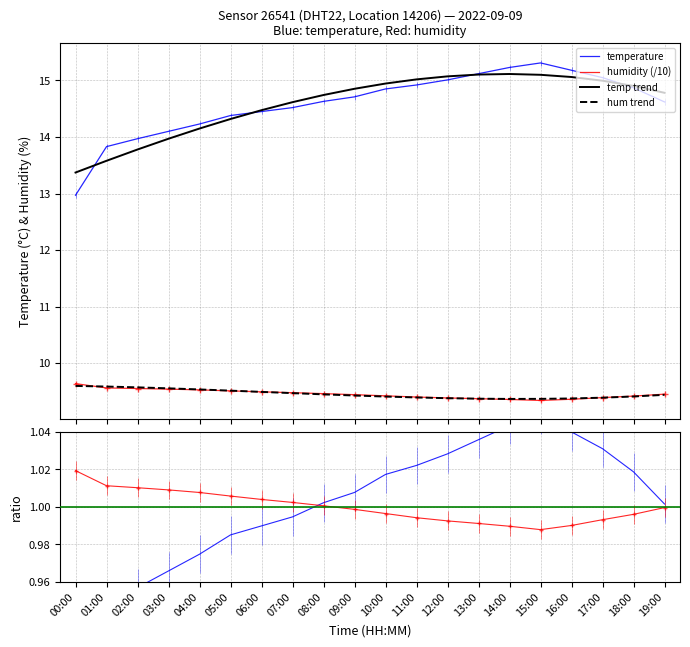

The value of temperature at 05:00 is 14.4. True or false?

True